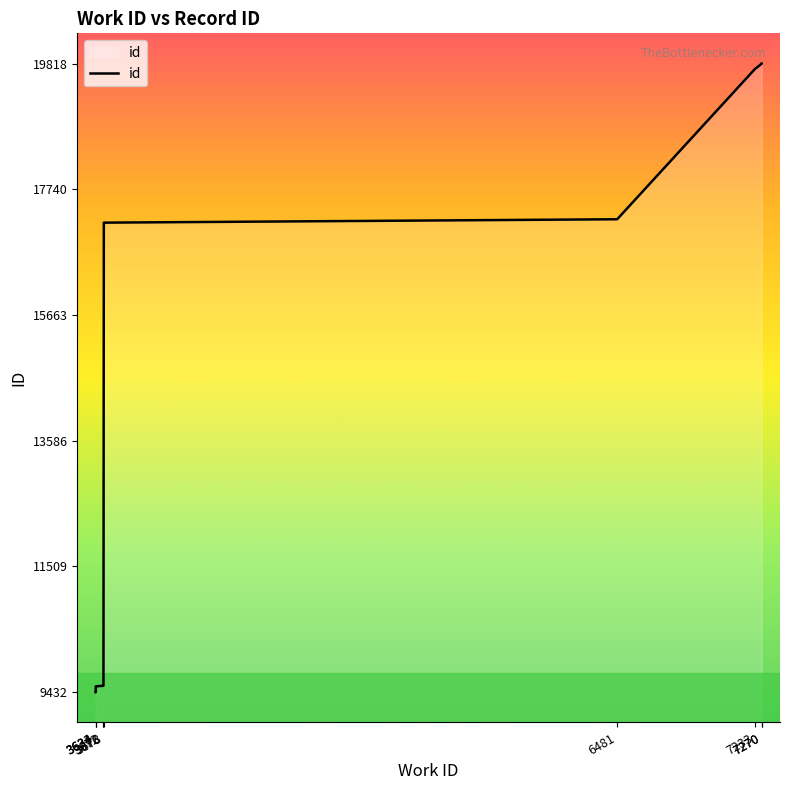

What value does the data have at 3634, to the nearest 10?

9530